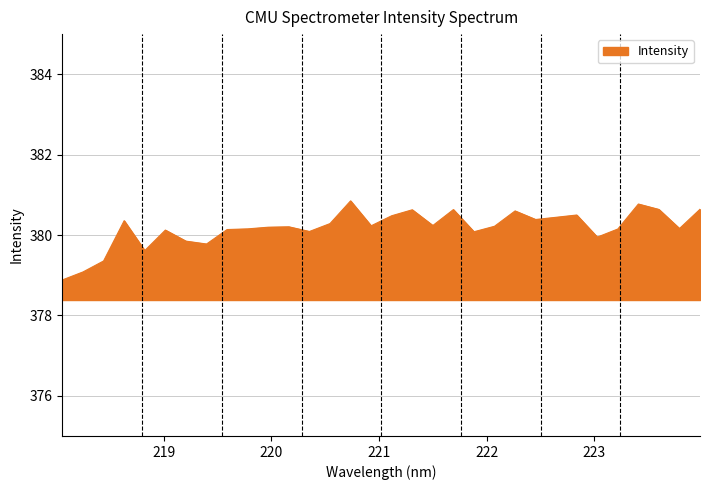

What is the maximum value shown in the chart?

380.9